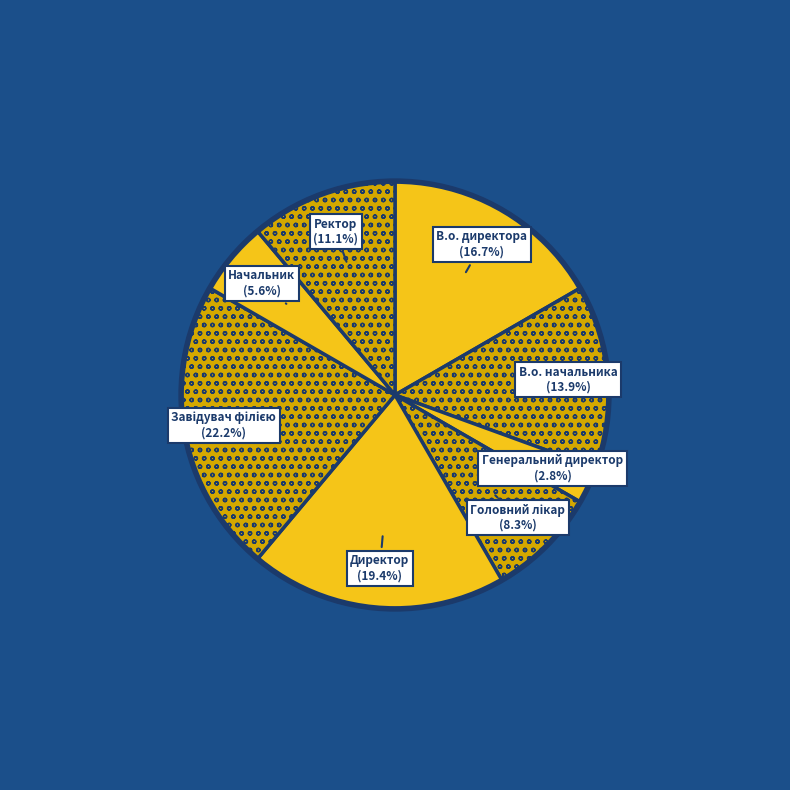

How many segments does this pie chart have?

8